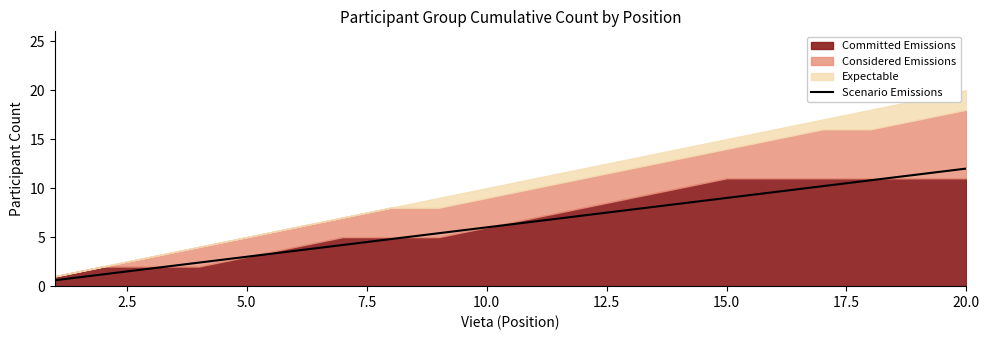

At which label does Scenario Emissions reach its peak?

20.0